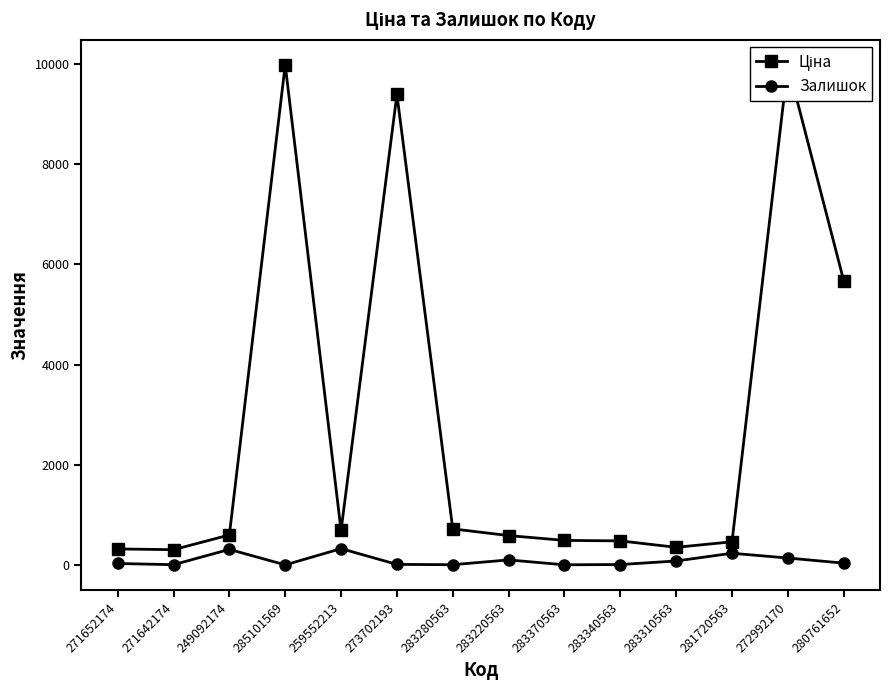

Reading left to right, extract all data points from this chart.

Ціна: 271652174=324.8	271642174=310.3	249092174=603.7	285101569=9975.0	259552213=693.7	273702193=9384.0	283280563=724.5	283220563=591.6	283370563=495.0	283340563=485.4	283310563=357.4	281720563=467.3	272992170=9975.0	280761652=5673.8
Залишок: 271652174=35.0	271642174=11.0	249092174=316.0	285101569=7.0	259552213=331.0	273702193=17.0	283280563=11.0	283220563=106.0	283370563=9.0	283340563=14.0	283310563=85.0	281720563=239.0	272992170=144.0	280761652=42.0